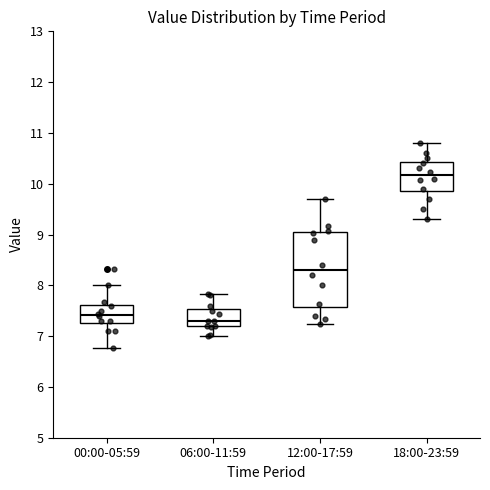

Reading left to right, transcribe this box plot: for each box, give where its median line is, the range the box spans, and where its two whiskers end, as read against the y-axis. The values are not printed on the chart, so give them approximately, as read against the axis.

00:00-05:59: median 7.4, box 7.3 to 7.6, whiskers 6.8 to 8.0
06:00-11:59: median 7.3, box 7.2 to 7.5, whiskers 7.0 to 7.8
12:00-17:59: median 8.3, box 7.6 to 9.0, whiskers 7.2 to 9.7
18:00-23:59: median 10.2, box 9.9 to 10.4, whiskers 9.3 to 10.8